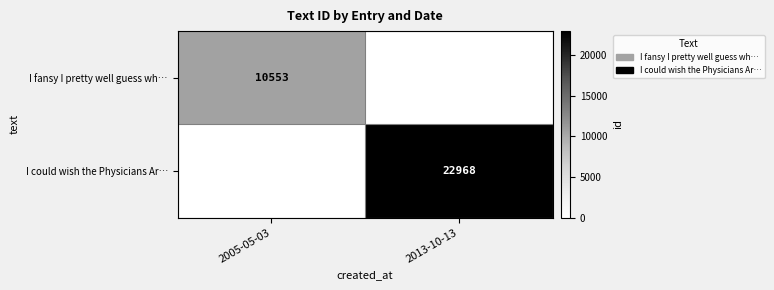

The value of I fansy I pretty well guess wh… at 2005-05-03 is 10553. True or false?

True